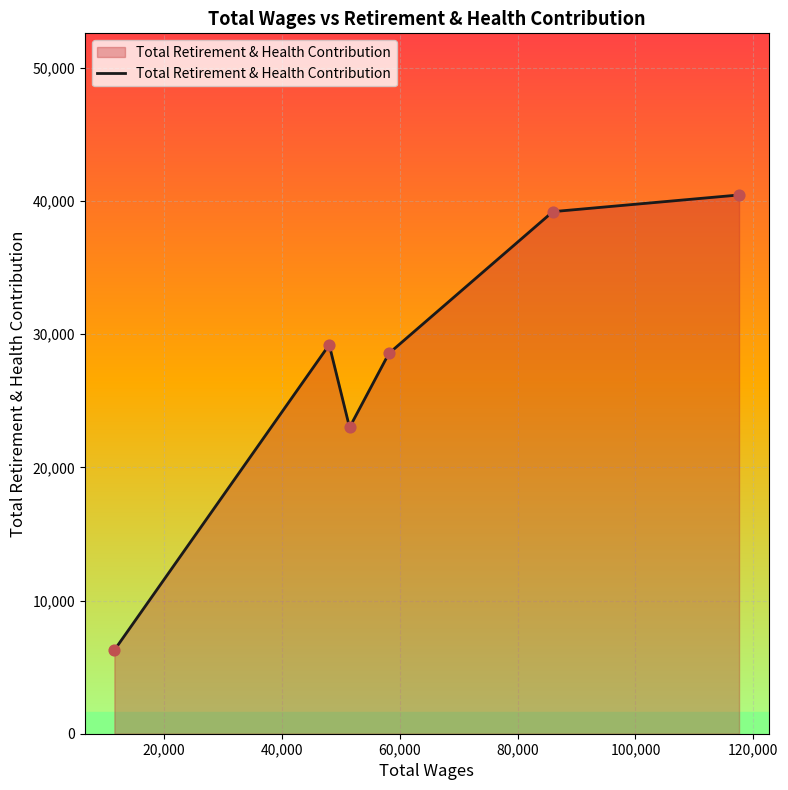

What is the difference between the maximum and minimum values?

34181